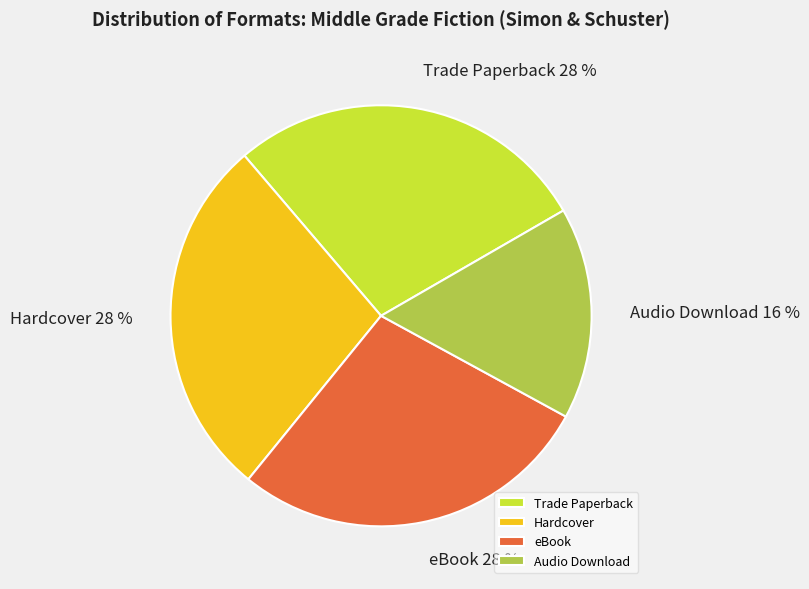

Which category has the smallest portion of the pie?

Audio Download